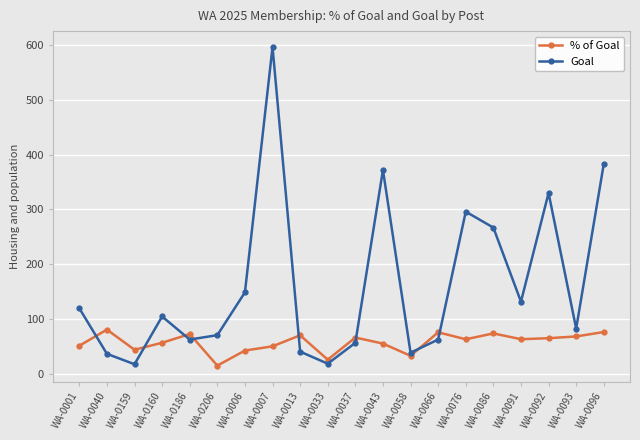

In % of Goal, how many points are higher than both neighbors (excluding endpoints)?

6